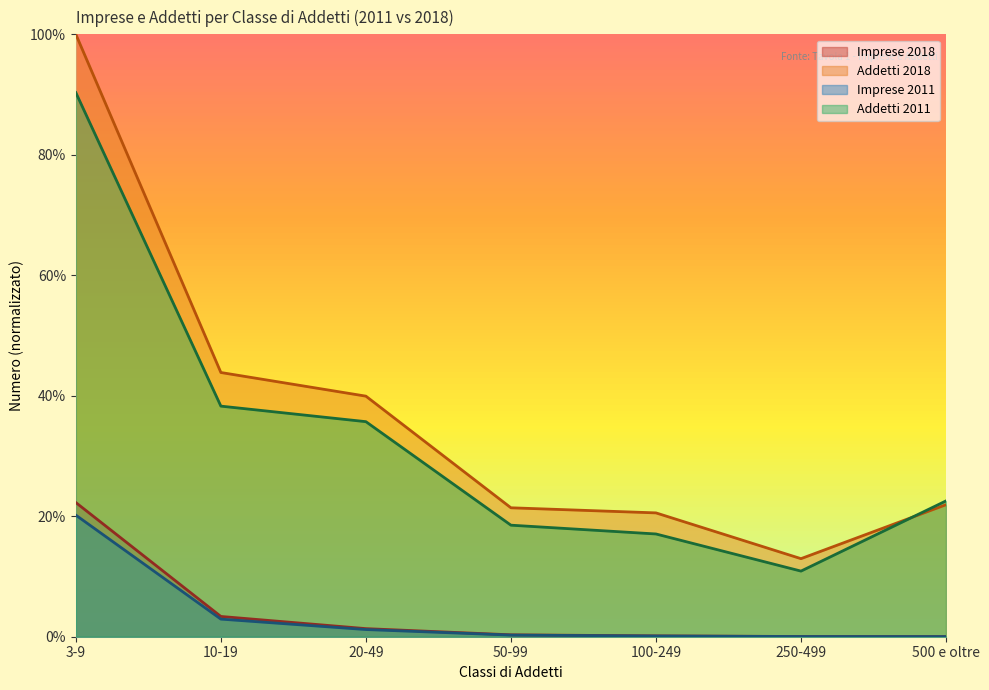

How many distinct data groups are displayed?

4